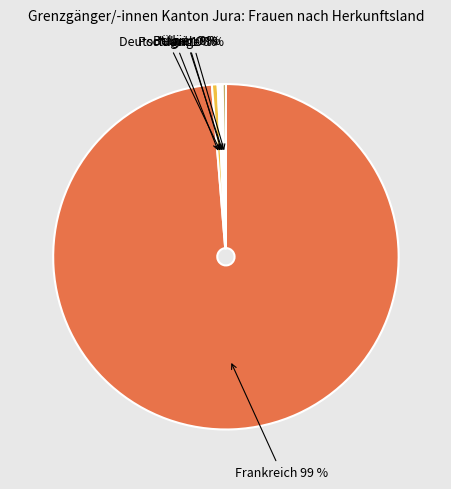

What is the smallest slice in the pie chart?

Deutschland